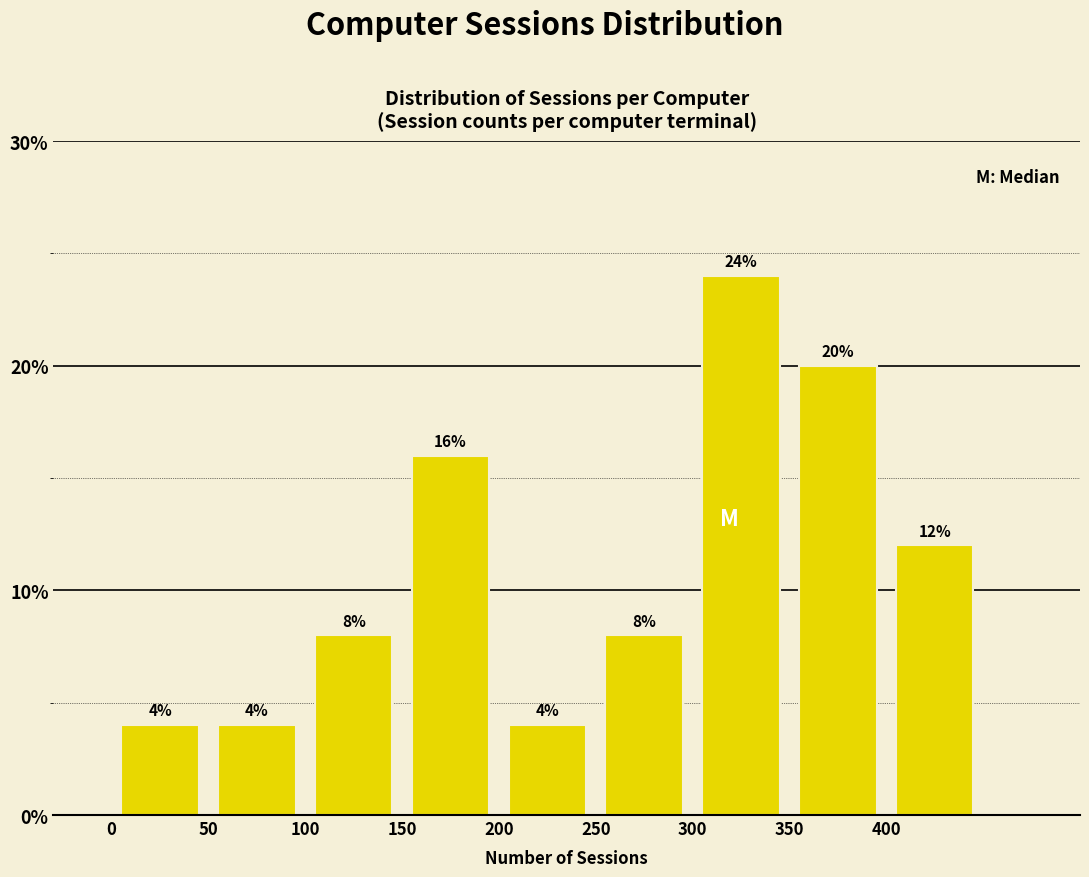

Reading left to right, list every bar in this chart as the range it spans on the x-axis followed by its height.

0 to 50: 4
50 to 100: 4
100 to 150: 8
150 to 200: 16
200 to 250: 4
250 to 300: 8
300 to 350: 24
350 to 400: 20
400 to 450: 12